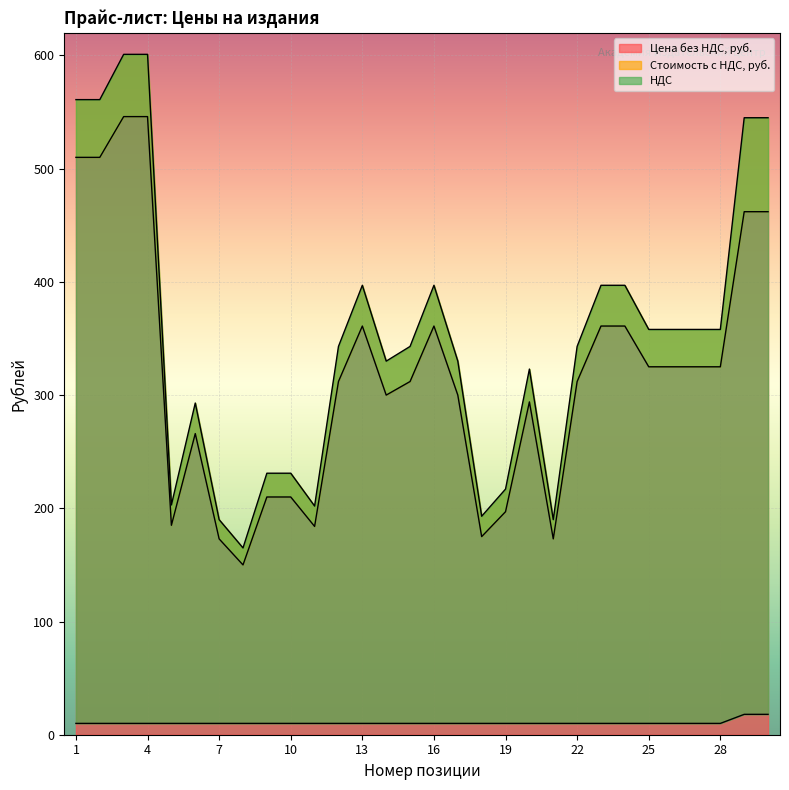

Is it true that НДС equals 10 at 5?

True